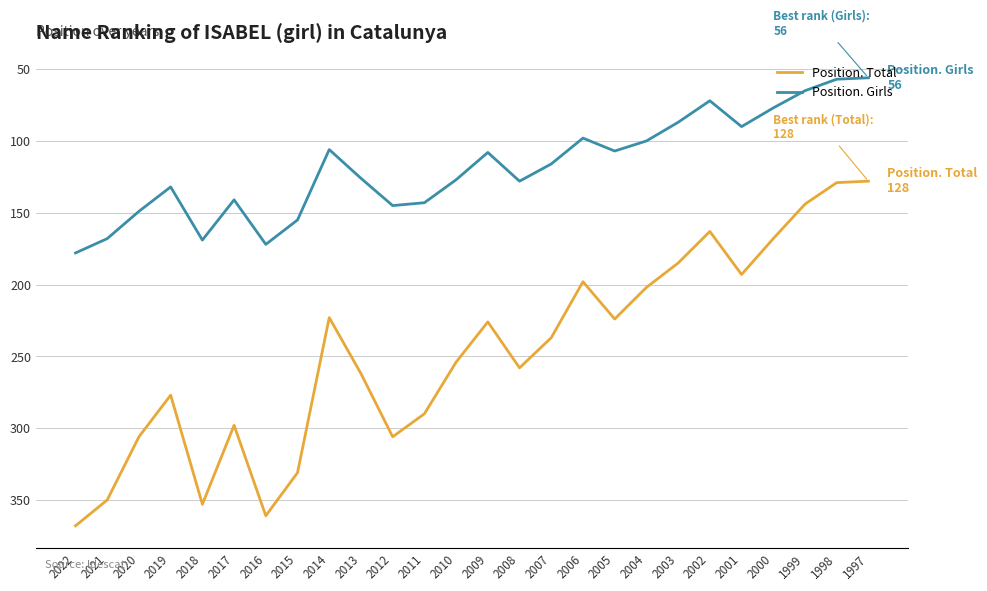

True or false: Position. Girls and Position. Total cross at least once.

False